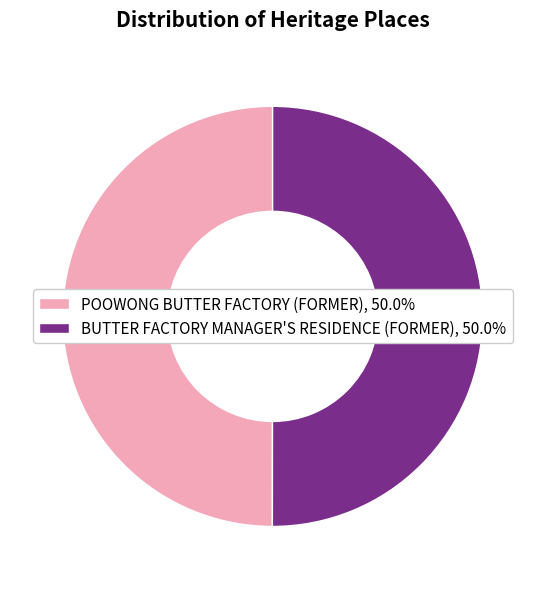

Is the sum of POOWONG BUTTER FACTORY (FORMER), 50.0% and BUTTER FACTORY MANAGER'S RESIDENCE (FORMER), 50.0% greater than half?

Yes